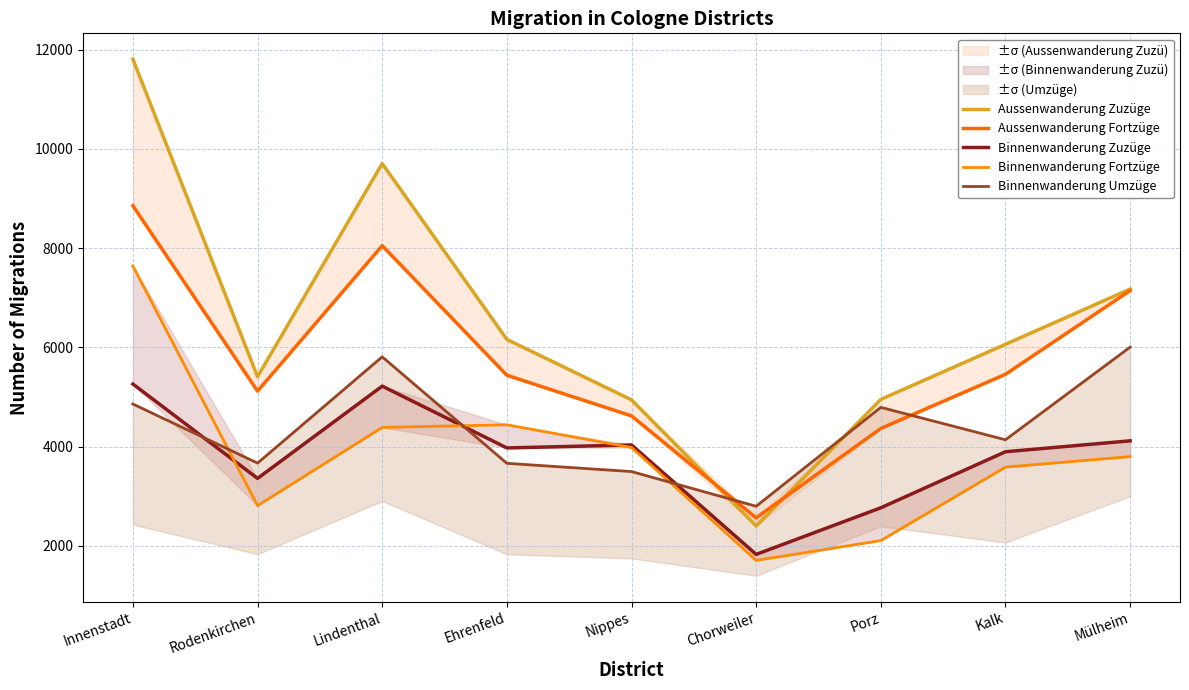

Rank the categories by Binnenwanderung Fortzüge value from highest to lowest.

Innenstadt, Ehrenfeld, Lindenthal, Nippes, Mülheim, Kalk, Rodenkirchen, Porz, Chorweiler